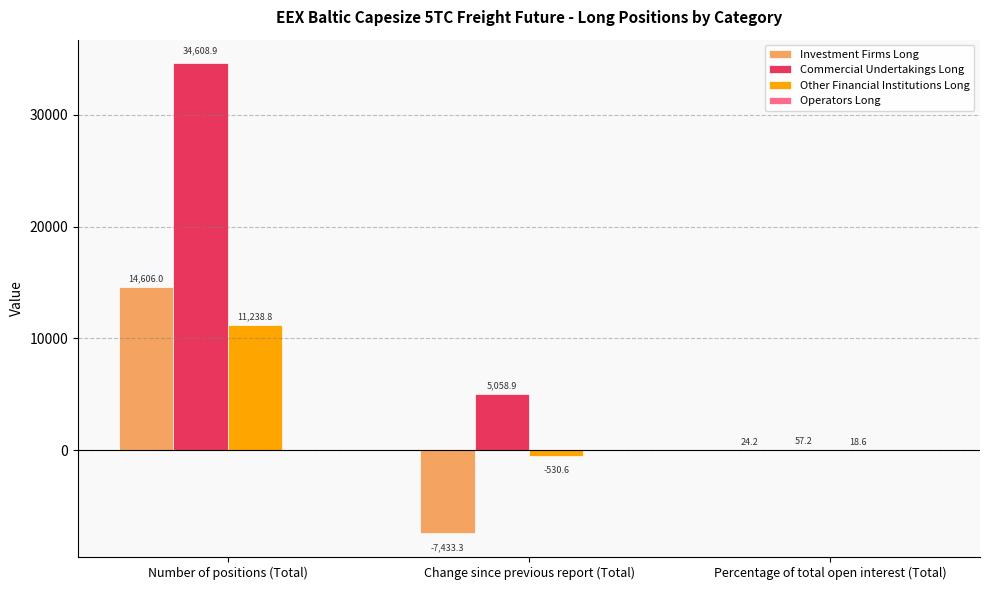

What is the approximate value of Investment Firms Long at Number of positions (Total)?

14606.0